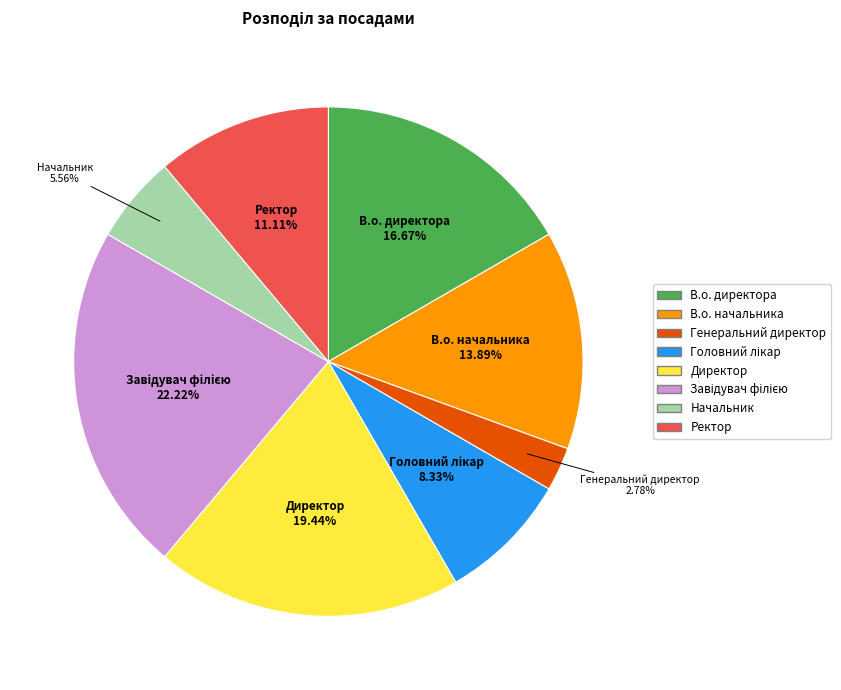

To the nearest percent, what is the average slice percentage?

12%